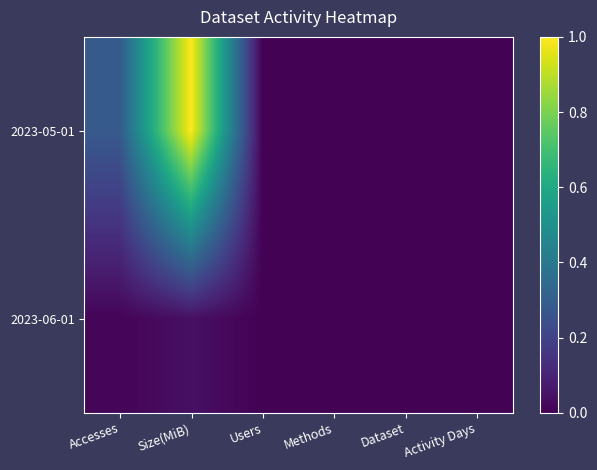

Which label corresponds to the largest value in the chart?

Size(MiB)